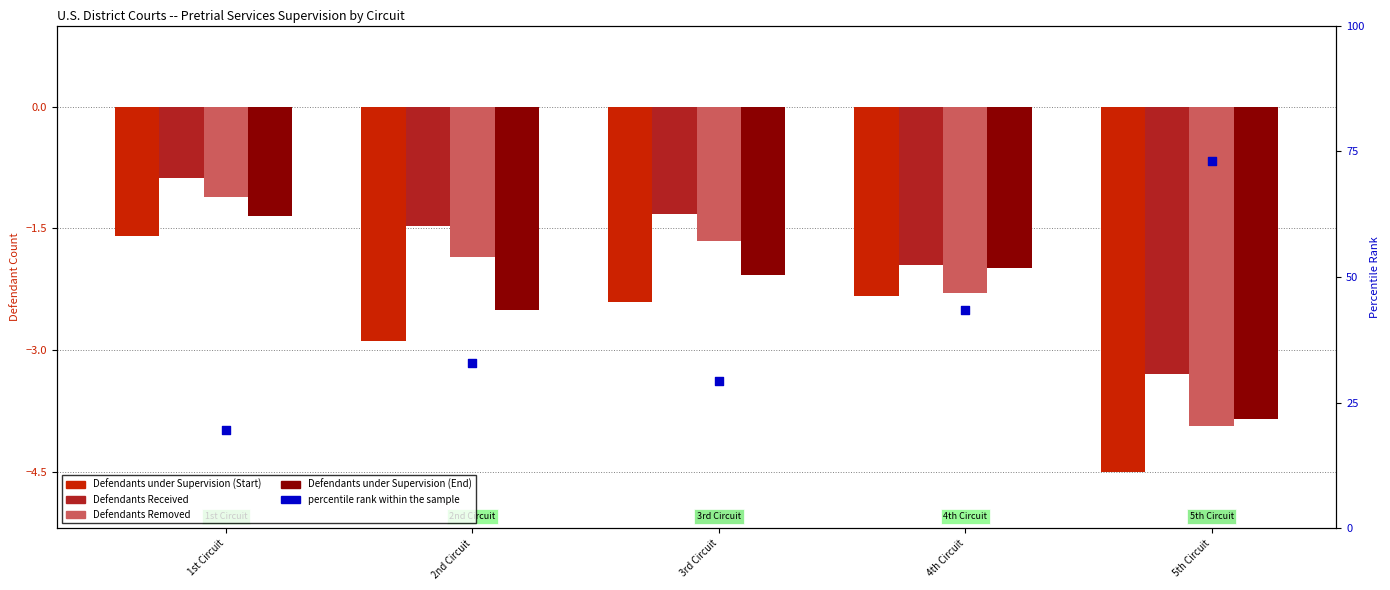

Which series has the largest total across all categories?

percentile rank within the sample